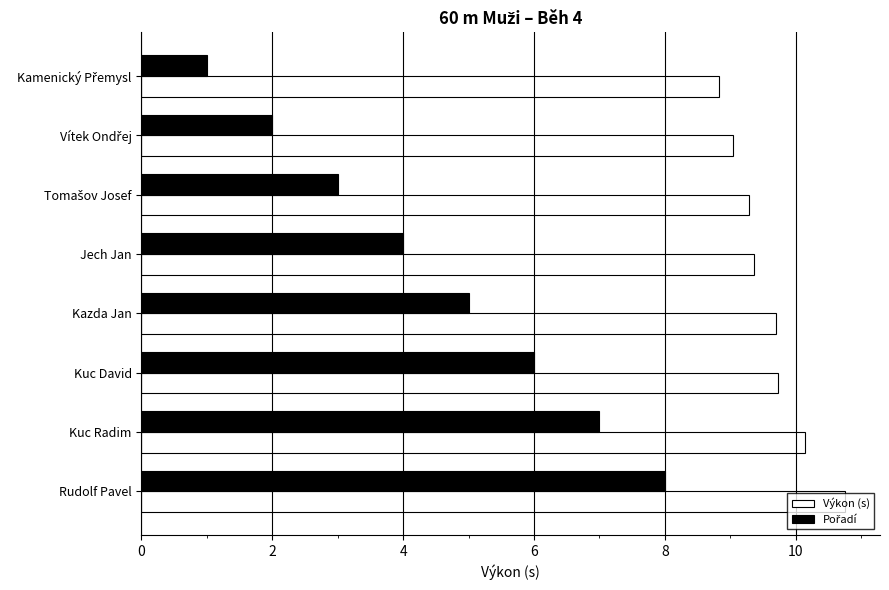

What value does the Výkon (s) series have at Kuc Radim?

10.1